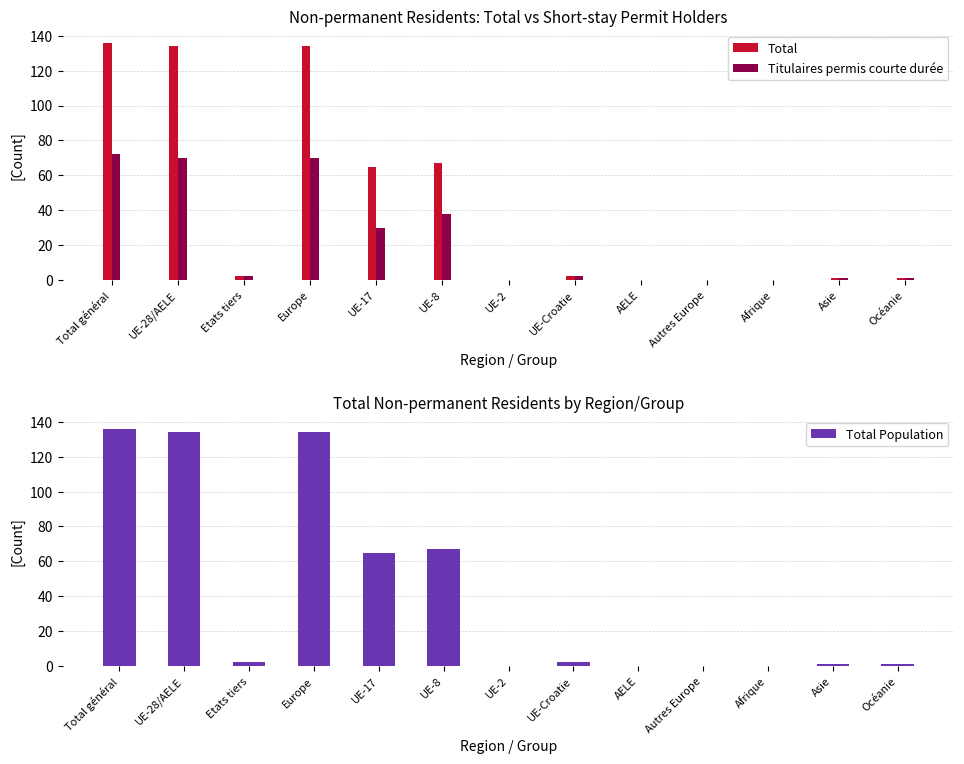

What is the sum of the Total Population values at Total général and UE-8?

203